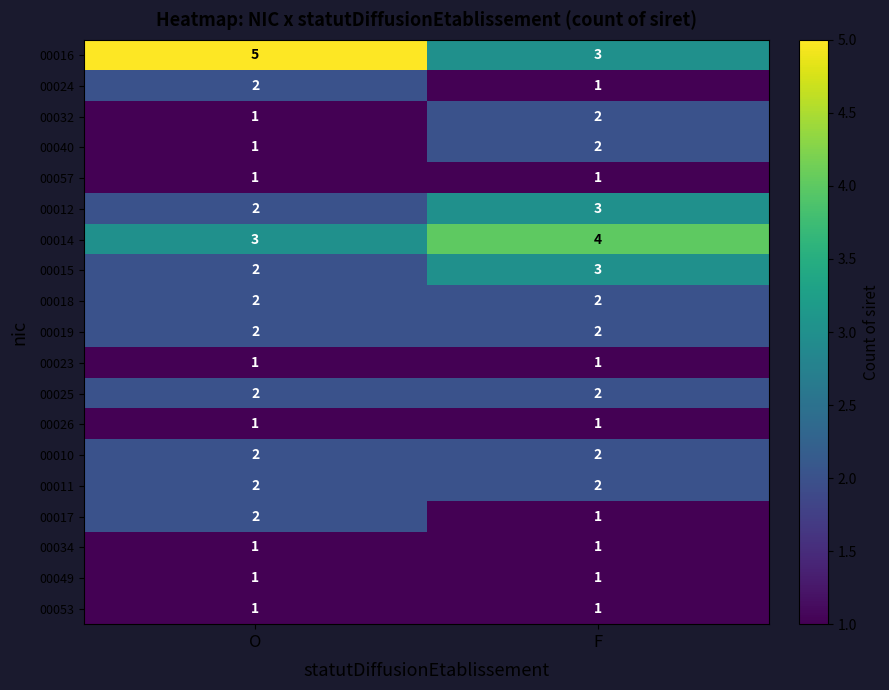

How many data points in 00017 are less than 2?

1